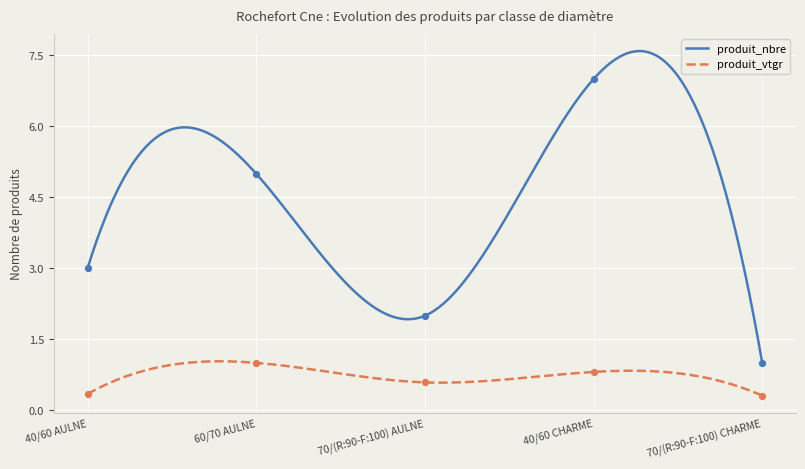

Is the value of produit_nbre at 40/60 CHARME greater than the value of produit_vtgr at 70/(R:90-F:100) AULNE?

Yes